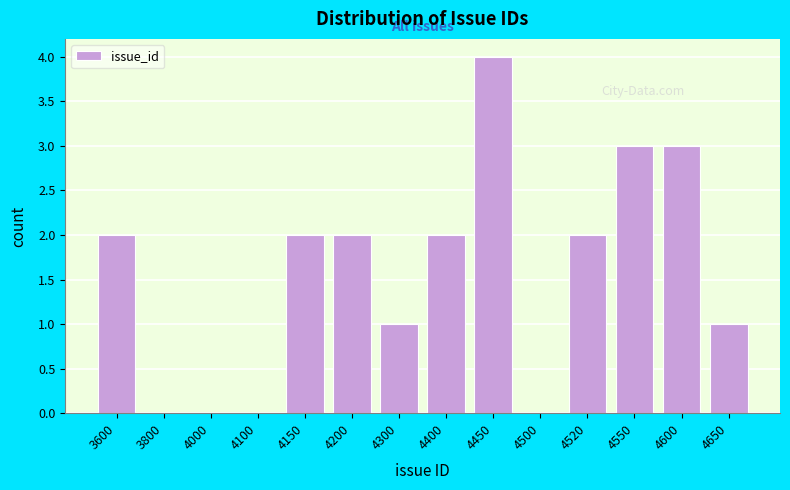

Reading right to left, what are all the values shown in this chart?

4650=1	4600=3	4550=3	4520=2	4500=0	4450=4	4400=2	4300=1	4200=2	4150=2	4100=0	4000=0	3800=0	3600=2